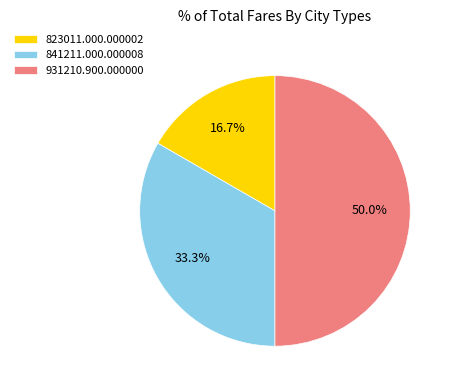

Approximately how many times larger is the value at 823011.000.000002 compared to 841211.000.000008?

0.5